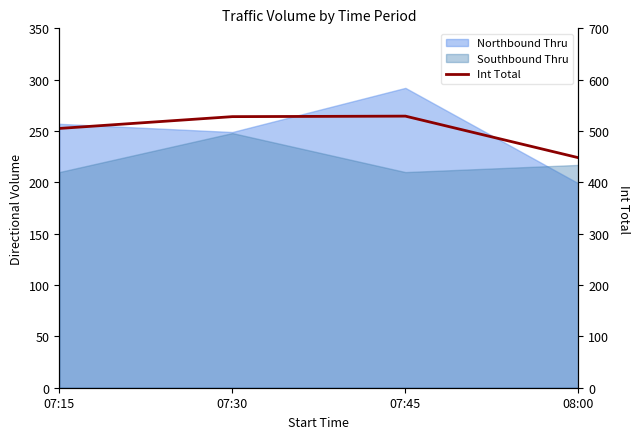

How many interior local peaks (higher than both neighbors) does the data have?

1